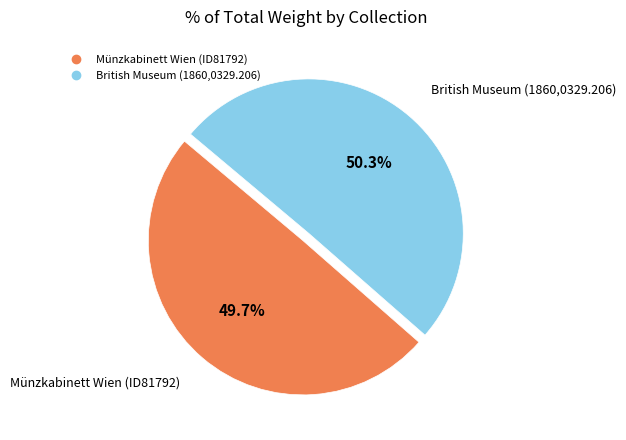

What is the largest slice in the pie chart?

British Museum (1860,0329.206)